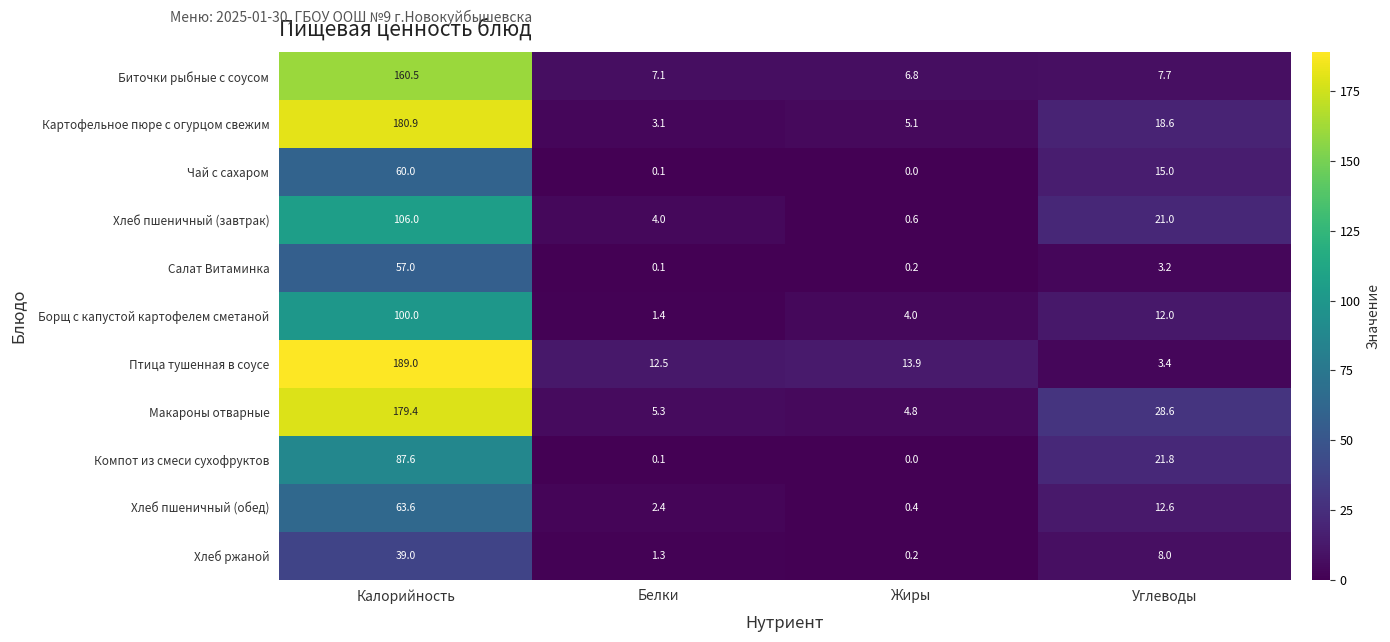

Is it true that Биточки рыбные с соусом equals 9.9 at Жиры?

False